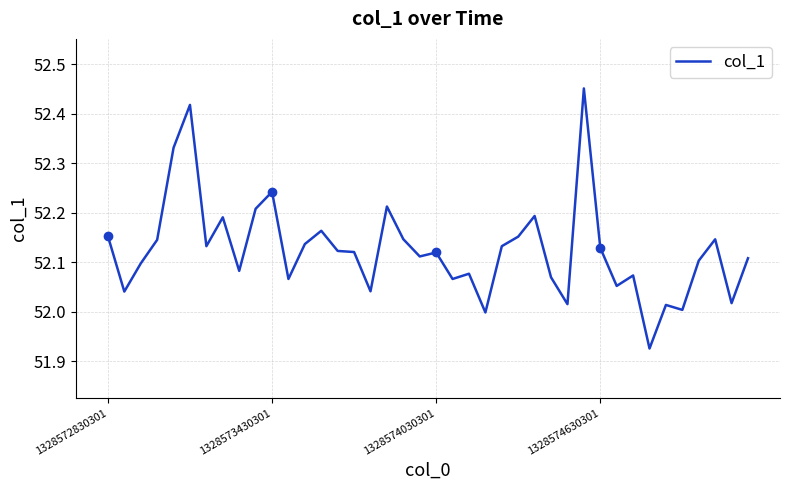

Rank the categories by value from lowest to highest.

33, 23, 35, 34, 28, 38, 1328573430301, 16, 31, 11, 21, 27, 32, 22, 8, 1328574030301, 36, 39, 19, 20, 15, 14, 30, 6, 24, 12, 1328574630301, 37, 18, 25, 1328572830301, 13, 7, 26, 9, 17, 10, 4, 5, 29